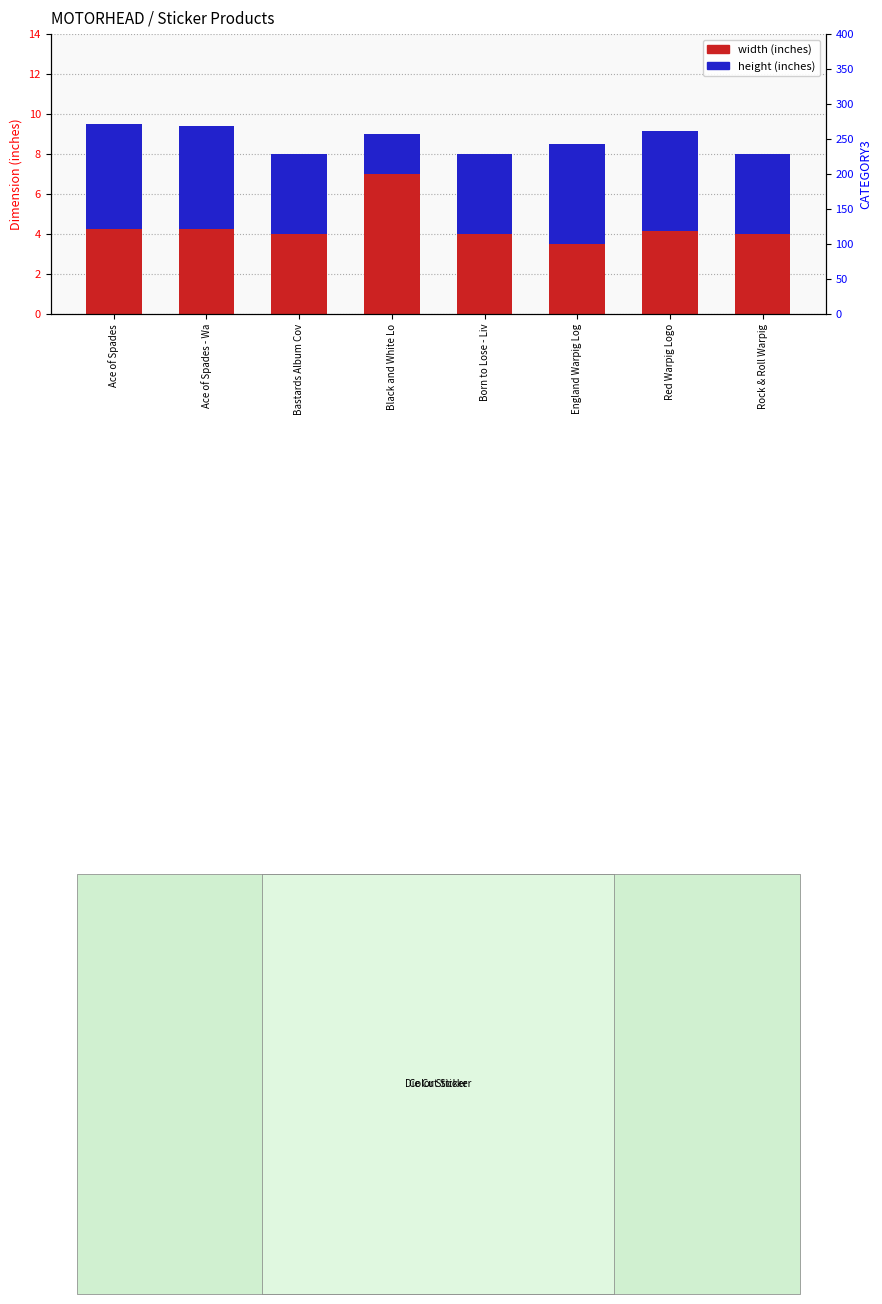

At which category is the sum across all series the highest?

Ace of Spades